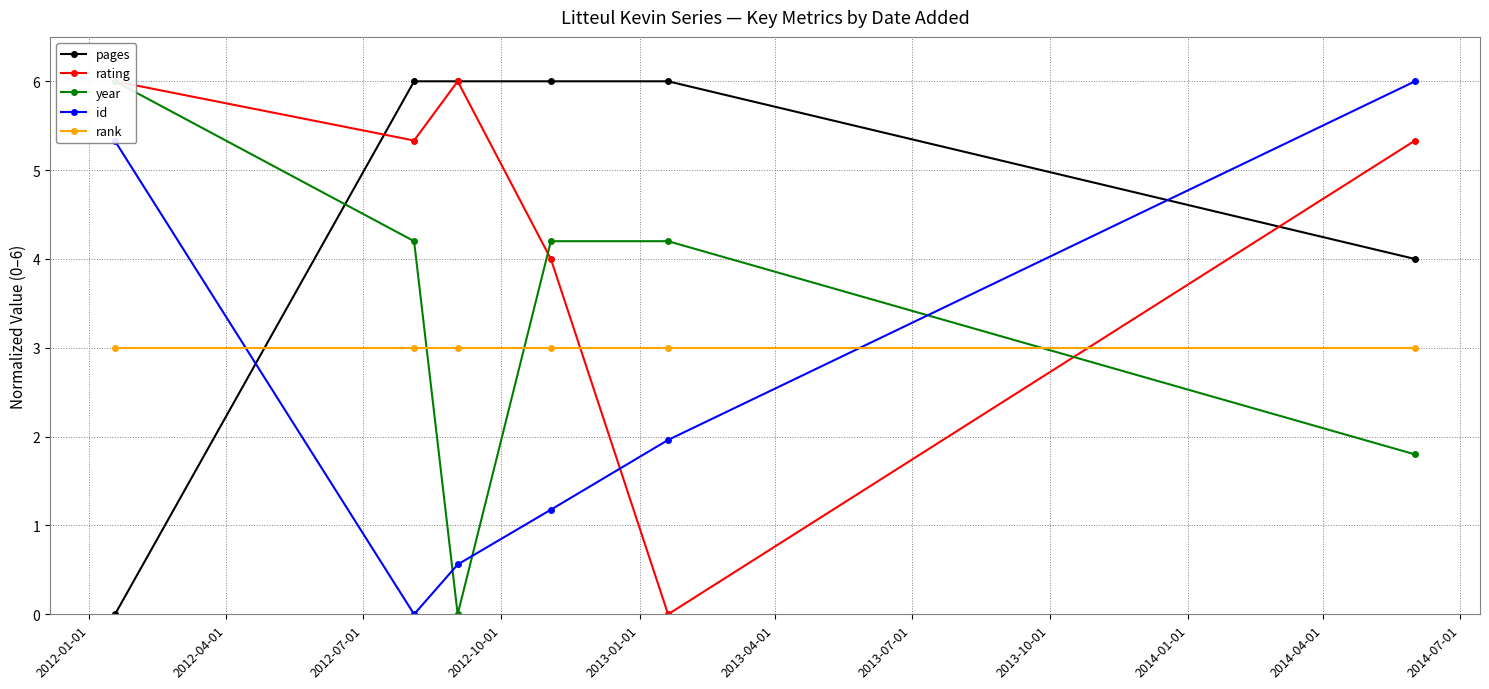

True or false: rank and pages intersect in this chart.

True